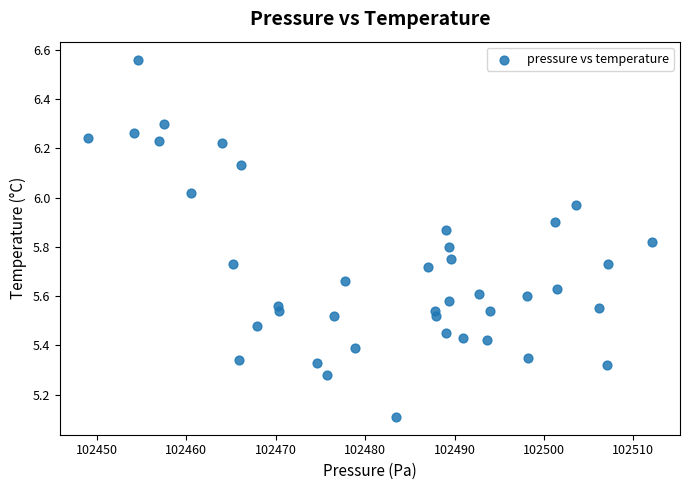

What is the range of X values (max minus min)?

63.0